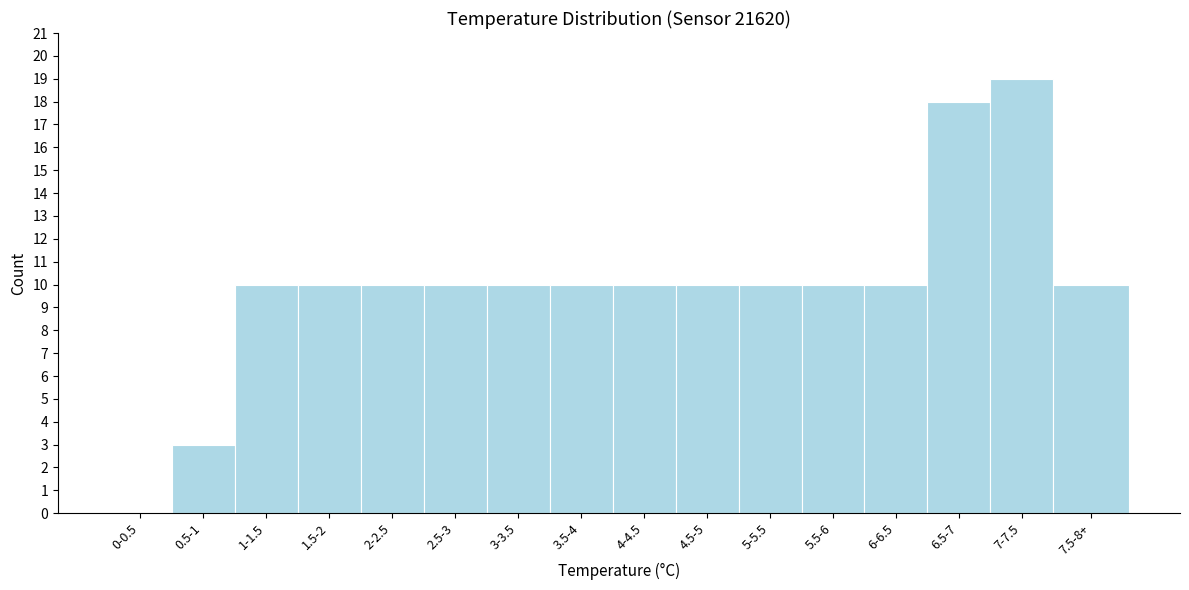

Reading left to right, what are all the values shown in this chart?

0-0.5=0	0.5-1=3	1-1.5=10	1.5-2=10	2-2.5=10	2.5-3=10	3-3.5=10	3.5-4=10	4-4.5=10	4.5-5=10	5-5.5=10	5.5-6=10	6-6.5=10	6.5-7=18	7-7.5=19	7.5-8+=10